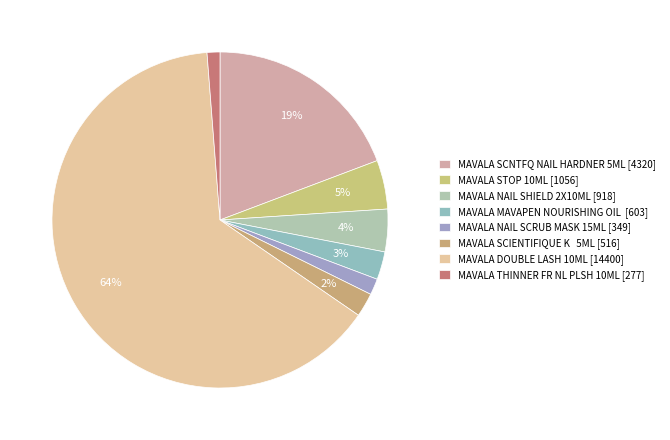

Does any single category account for the majority?

Yes